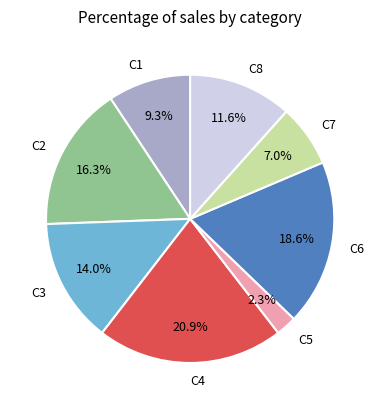

Do C1 and C2 together represent more than half of the pie?

No